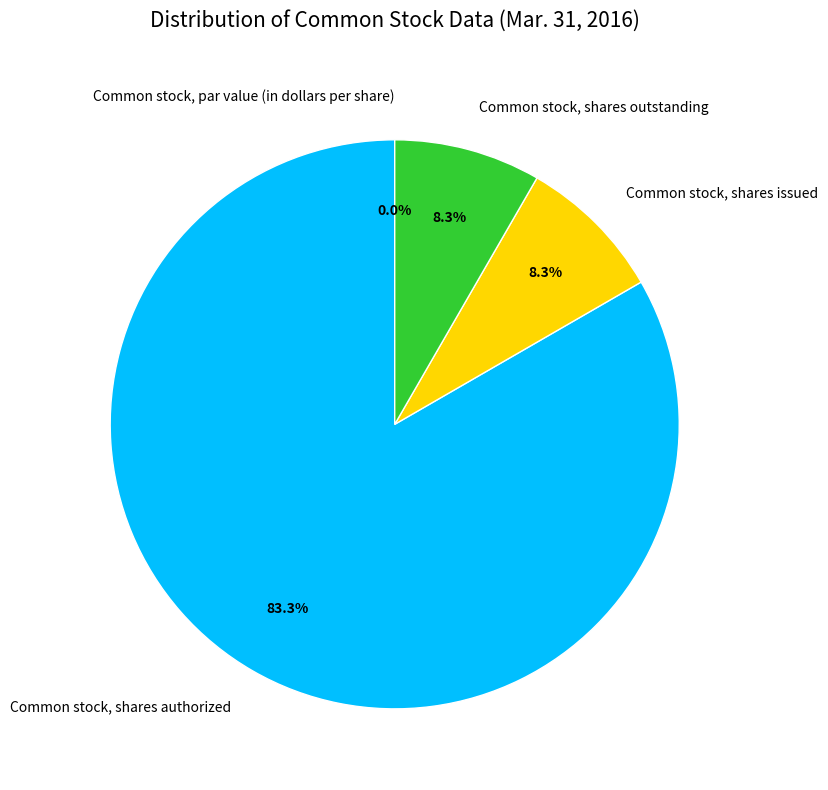

True or false: Common stock, shares outstanding accounts for 19% of the total.

False